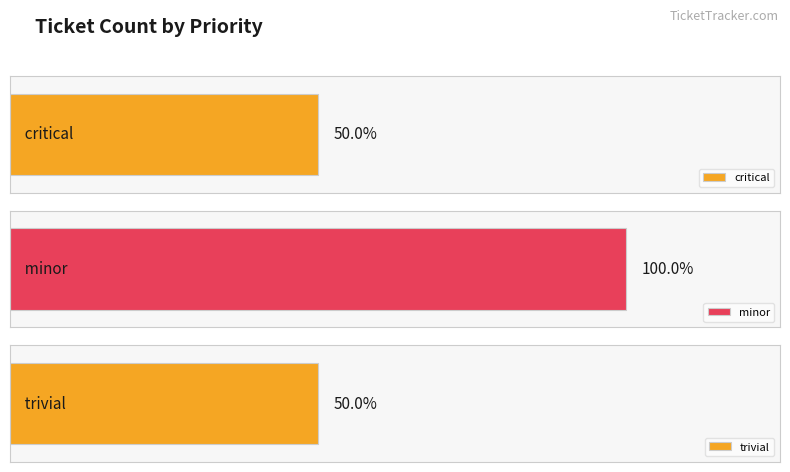

Where does the data first go above 6249?

minor